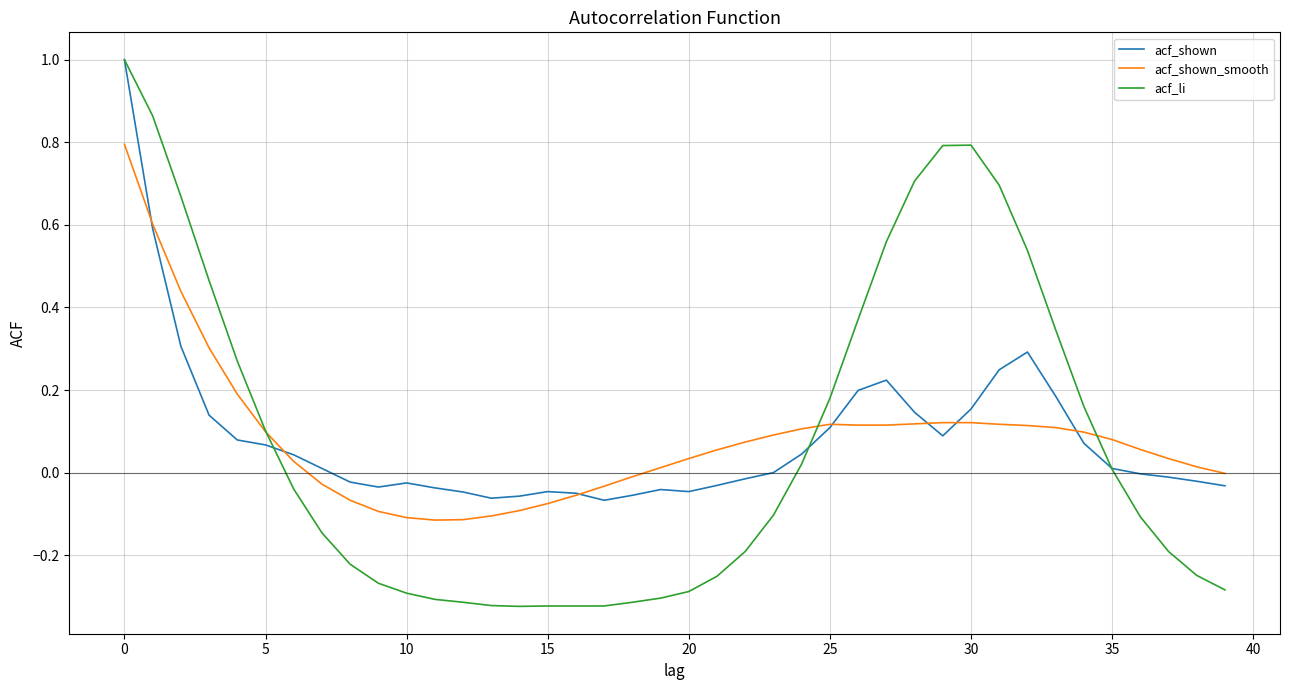

What is the highest value of the acf_shown_smooth series?

0.8